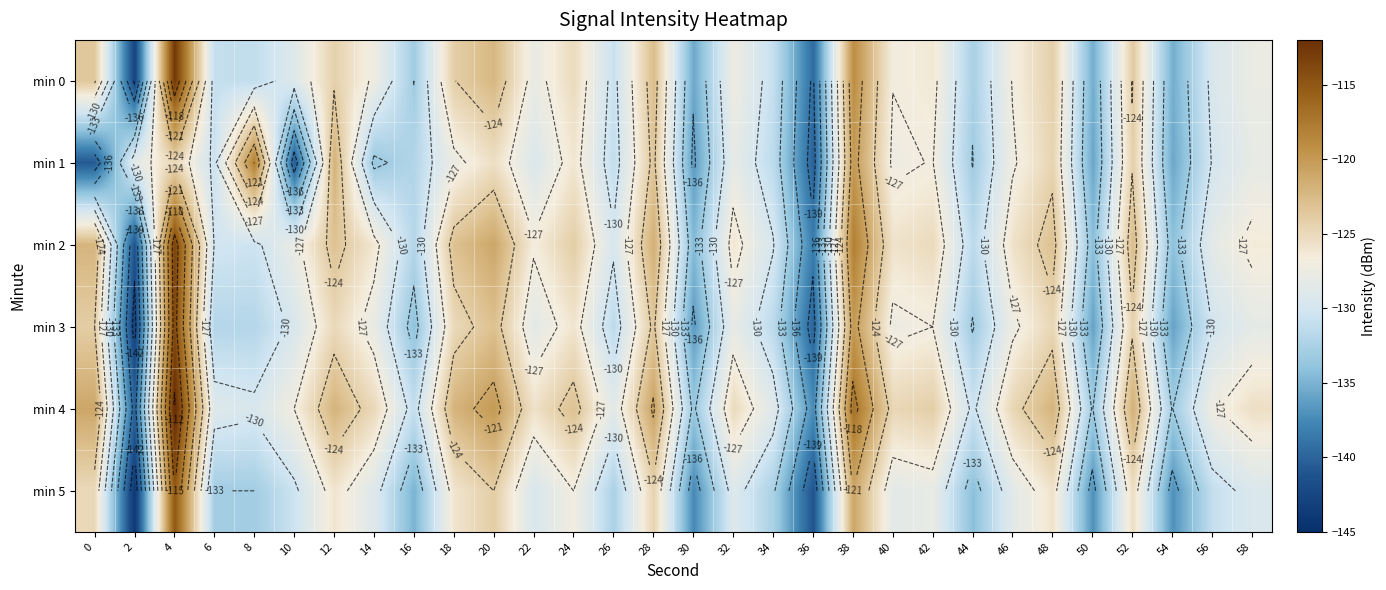

What is the spread (max minus min) of values at 34?

3.8